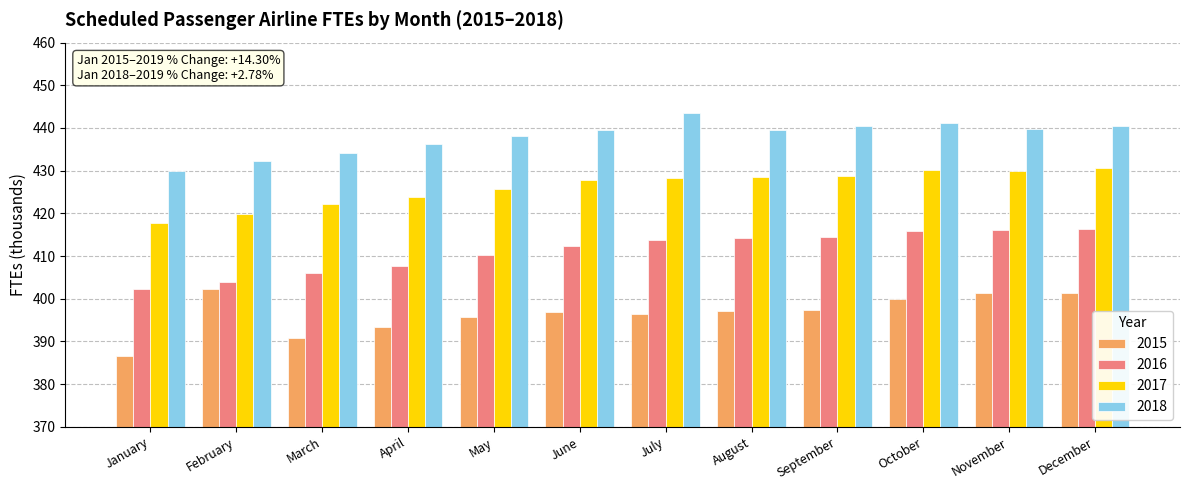

Which series changed the most between April and June?

2016